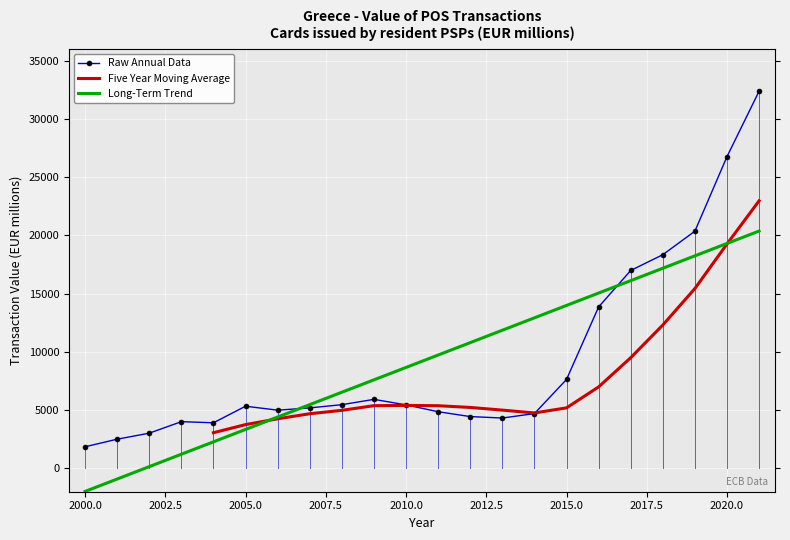

Count the number of values greater than 5340.

11